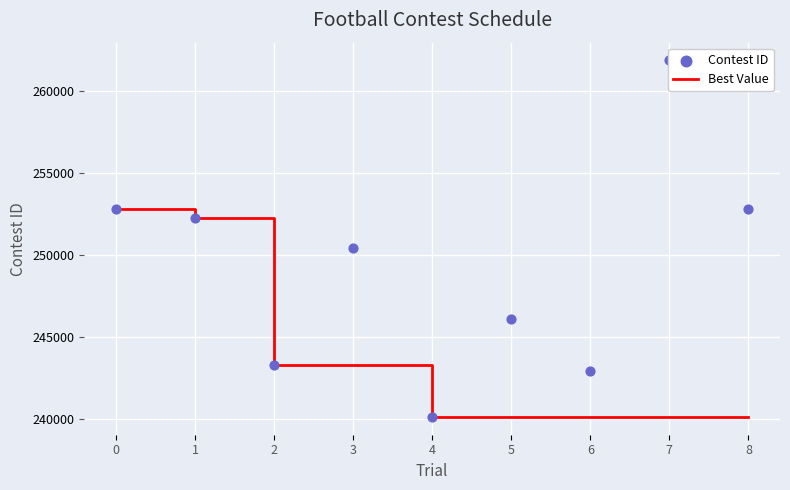

Is the value of Contest ID at 4 greater than the value of Best Value at 5?

No